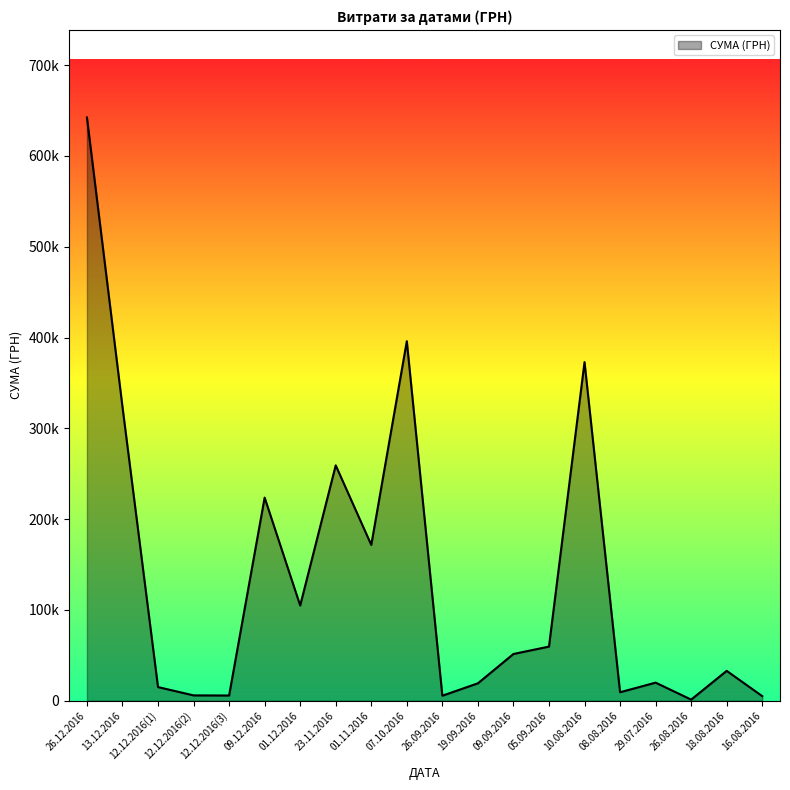

Does the chart have visible grid lines?

No